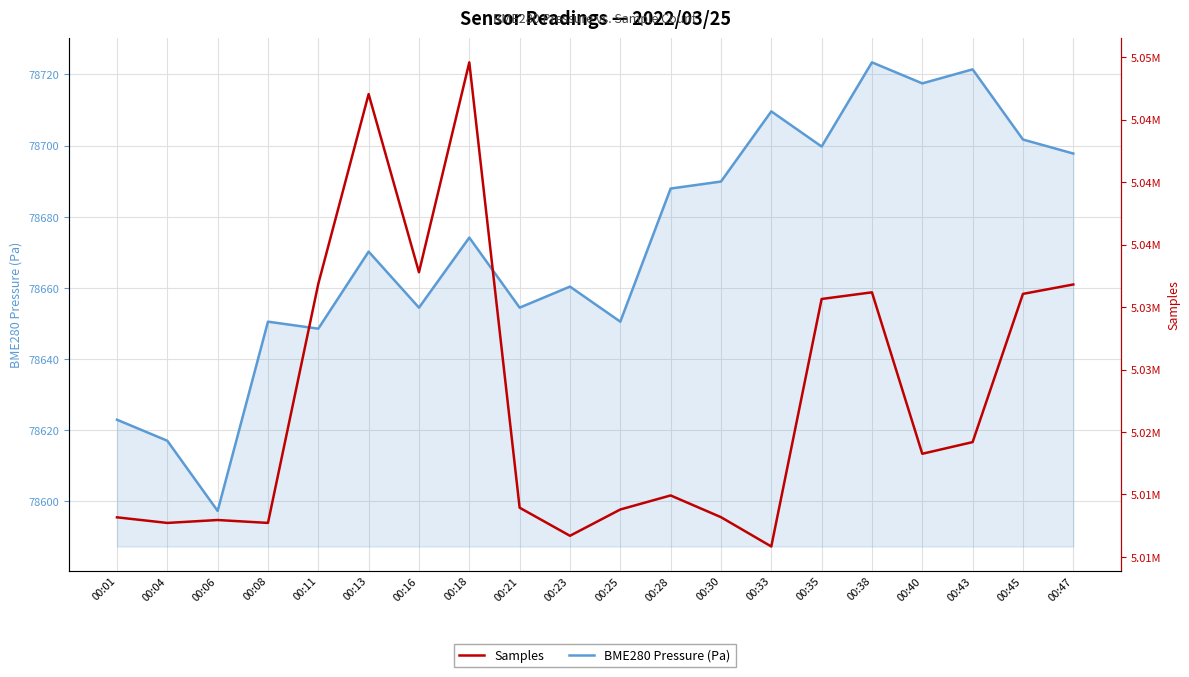

Does the chart have visible grid lines?

Yes